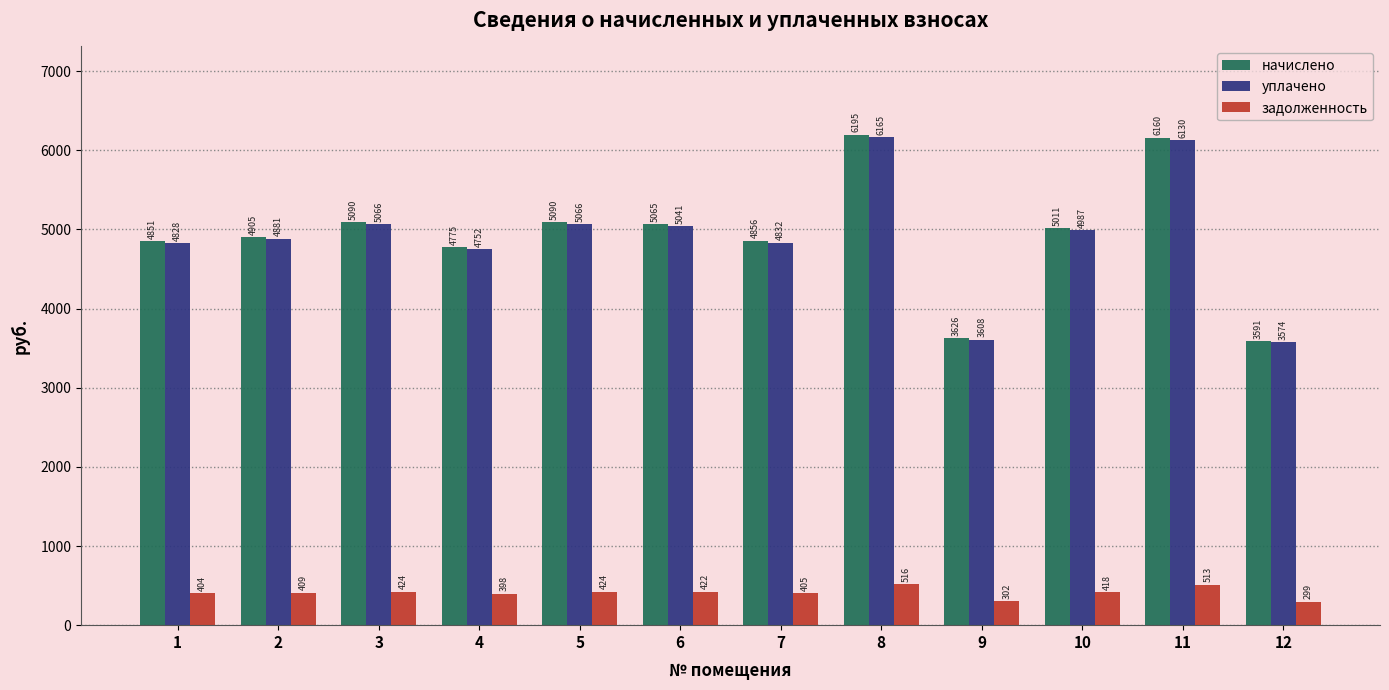

At 1, list the series in order from smallest to largest.

задолженность, уплачено, начислено